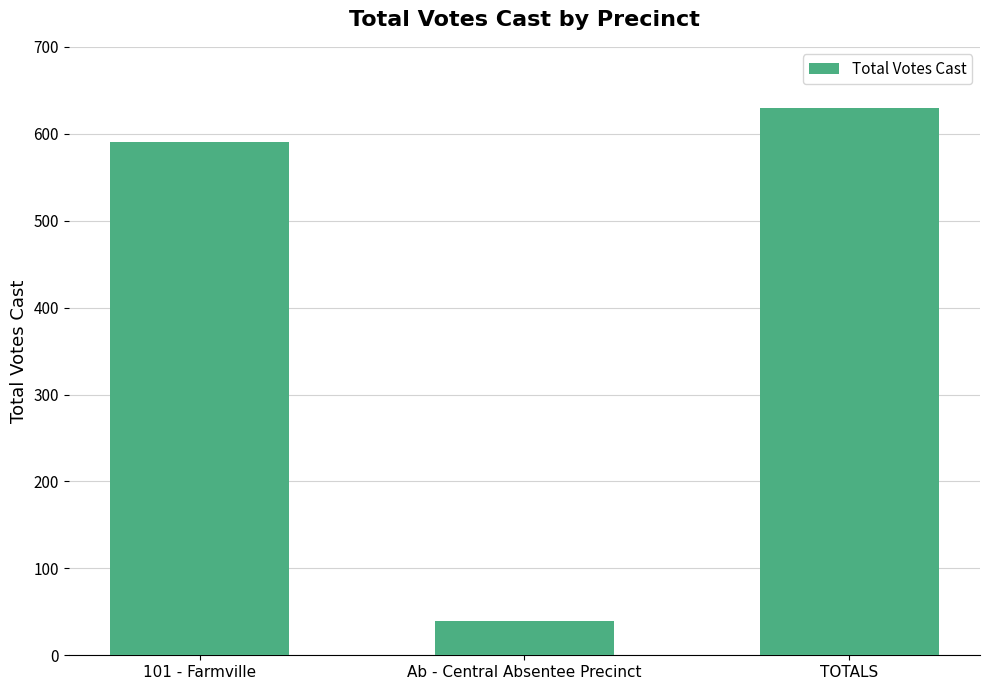

What is the value of the 3rd bar from the left?

630